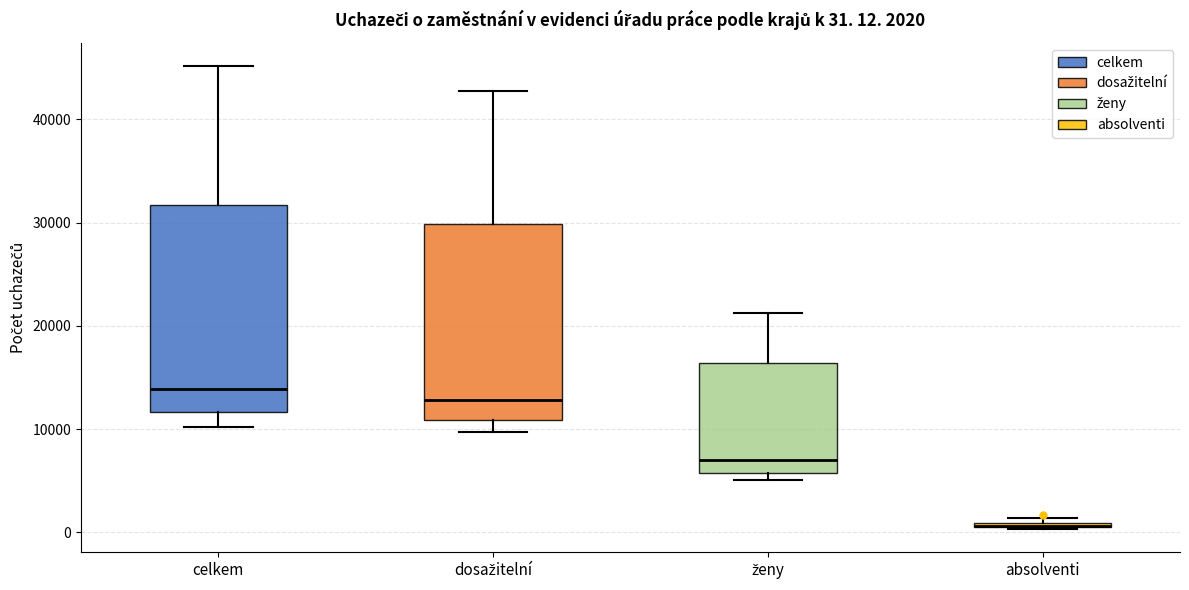

Comparing the boxes themselves (not the whiskers), which one is the tallest?

celkem